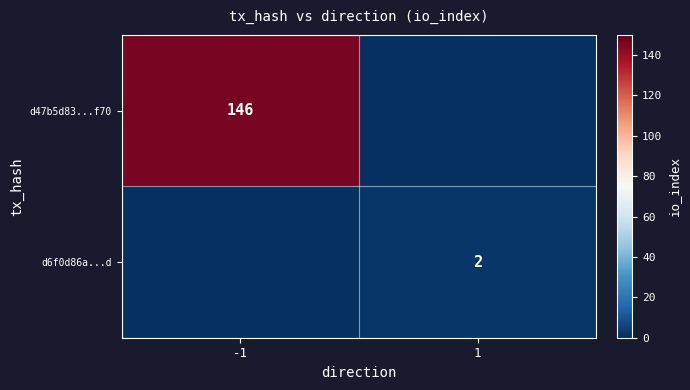

True or false: d47b5d83...f70 has a value of 146 at -1.

True